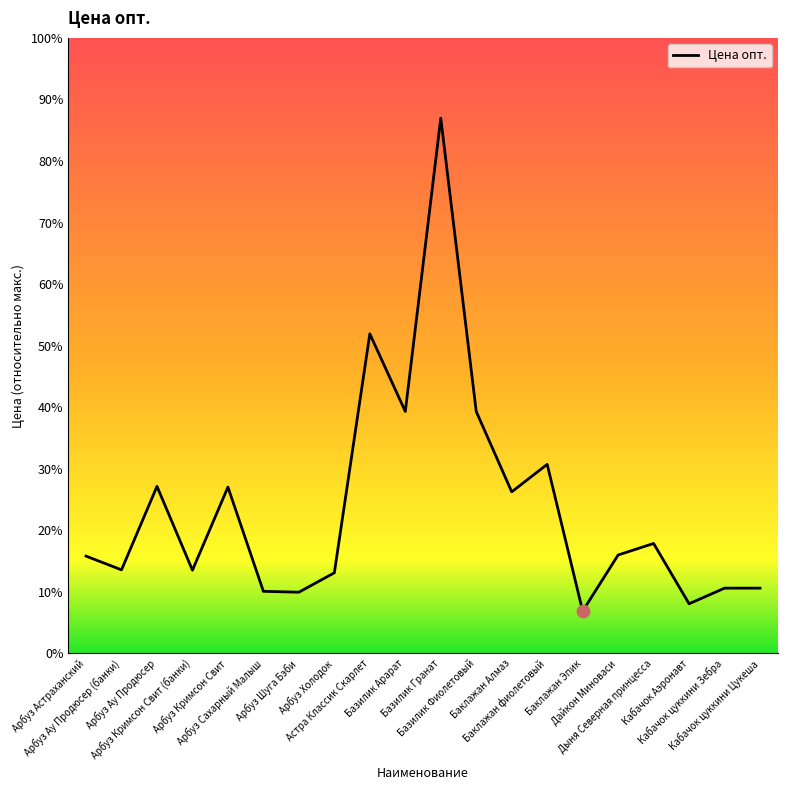

What is the change in value from Арбуз Ау Продюсер to Кабачок цуккини Зебра?

-19510